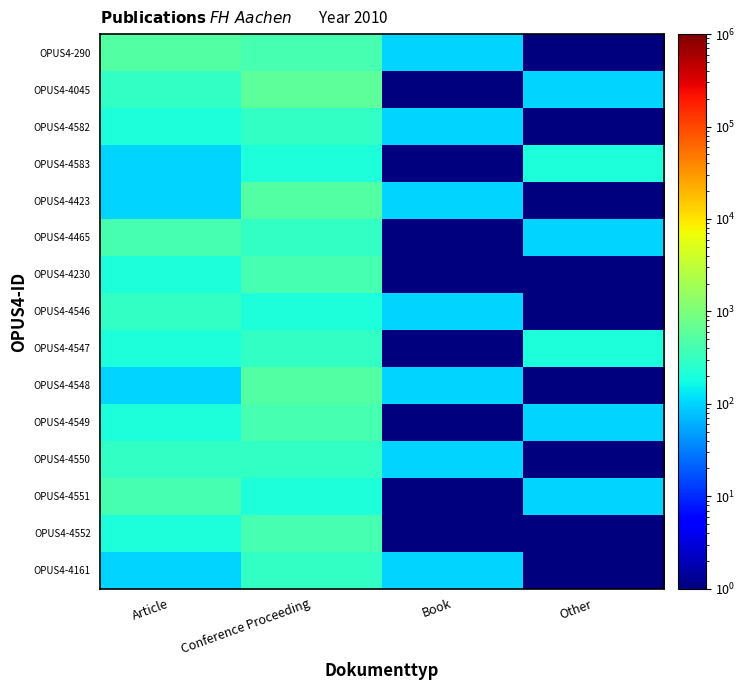

Reading right to left, list all the values displayed in this chart.

OPUS4-290: Other=1	Book=101	Conference Proceeding=401	Article=501
OPUS4-4045: Other=101	Book=1	Conference Proceeding=601	Article=301
OPUS4-4582: Other=1	Book=101	Conference Proceeding=301	Article=201
OPUS4-4583: Other=201	Book=1	Conference Proceeding=201	Article=101
OPUS4-4423: Other=1	Book=101	Conference Proceeding=501	Article=101
OPUS4-4465: Other=101	Book=1	Conference Proceeding=301	Article=401
OPUS4-4230: Other=1	Book=1	Conference Proceeding=401	Article=201
OPUS4-4546: Other=1	Book=101	Conference Proceeding=201	Article=301
OPUS4-4547: Other=201	Book=1	Conference Proceeding=301	Article=201
OPUS4-4548: Other=1	Book=101	Conference Proceeding=501	Article=101
OPUS4-4549: Other=101	Book=1	Conference Proceeding=401	Article=201
OPUS4-4550: Other=1	Book=101	Conference Proceeding=301	Article=301
OPUS4-4551: Other=101	Book=1	Conference Proceeding=201	Article=401
OPUS4-4552: Other=1	Book=1	Conference Proceeding=401	Article=201
OPUS4-4161: Other=1	Book=101	Conference Proceeding=301	Article=101